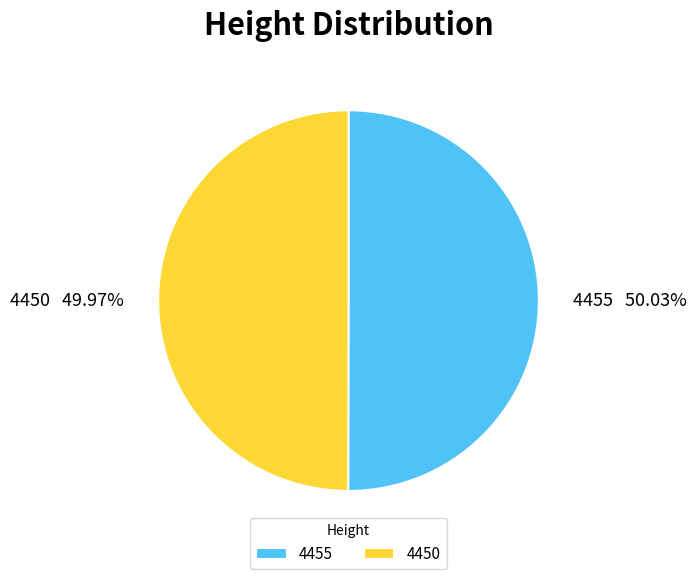

What is the ratio of the value at 4450 to the value at 4455?

1.0